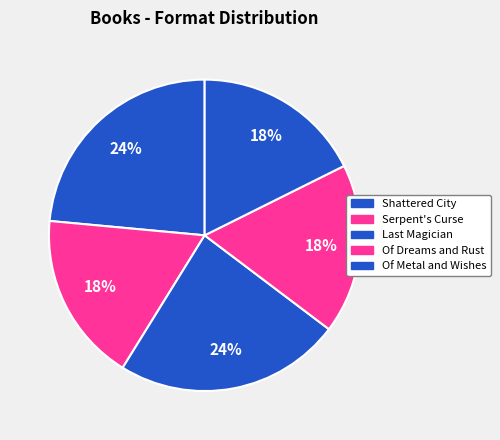

How many slices are in this pie chart?

5